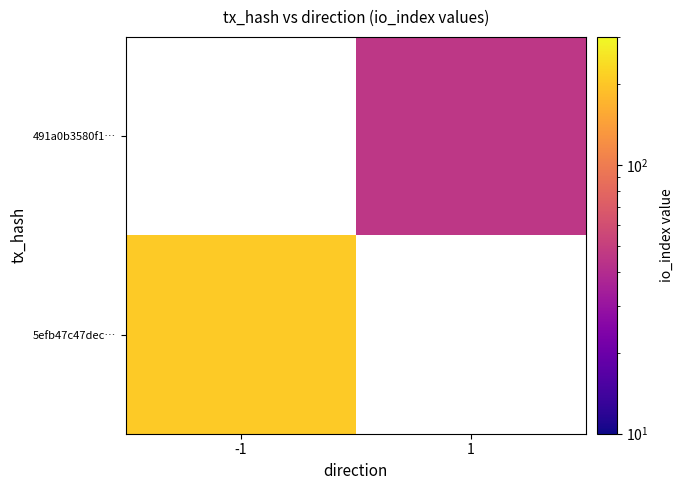

What is the minimum value shown in the chart?

45.0